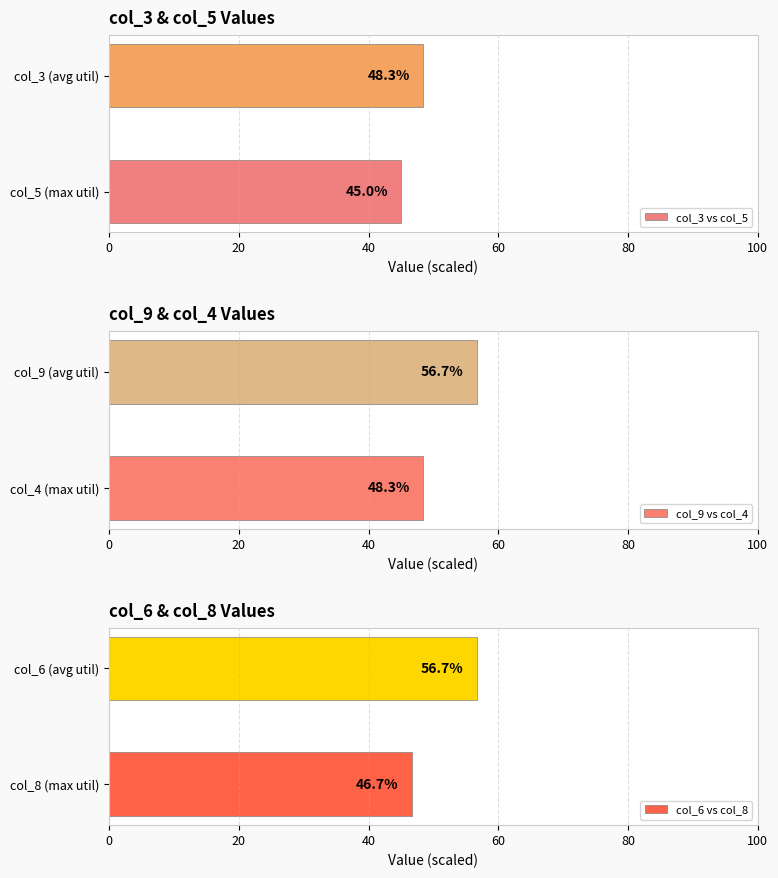

What is the difference between the col_3 vs col_5 values at 0 and 20?

3.3